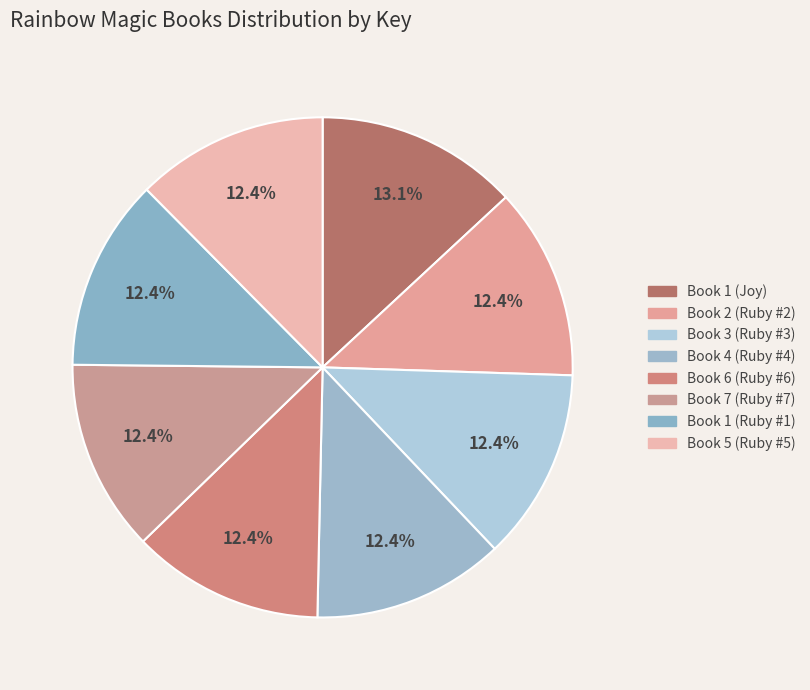

Count the number of slices in the pie.

8